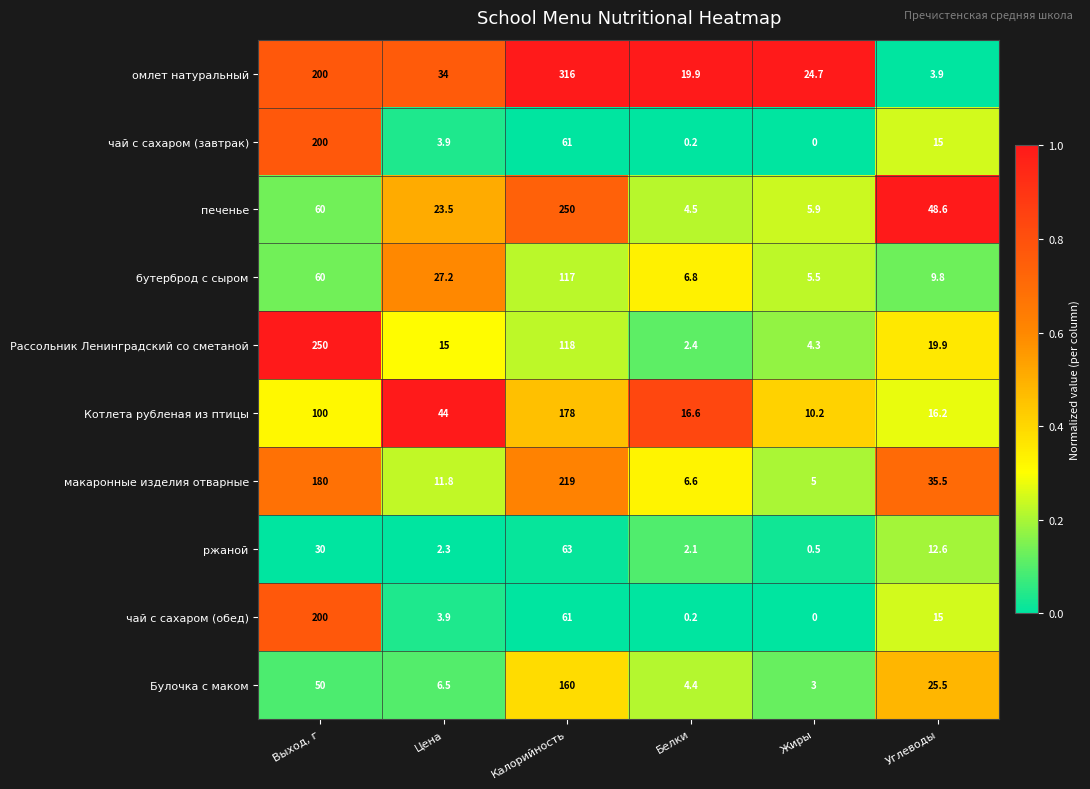

What is the difference between the Рассольник Ленинградский со сметаной values at Белки and Цена?

12.6